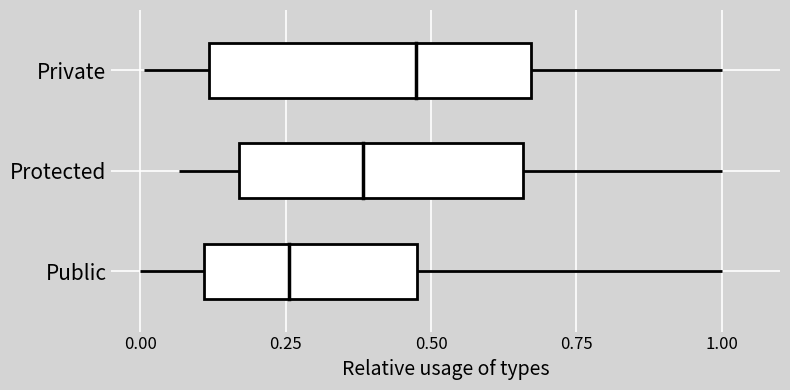

True or false: Private has a value of 3 at 0.00.

False